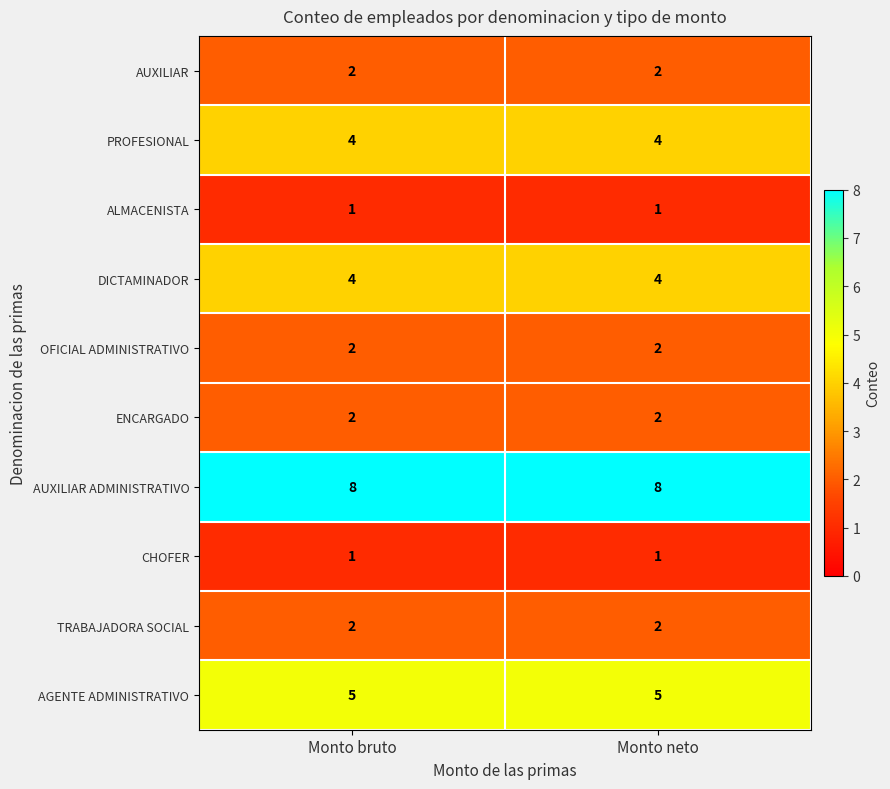

What is the total value across all series at Monto bruto?

31